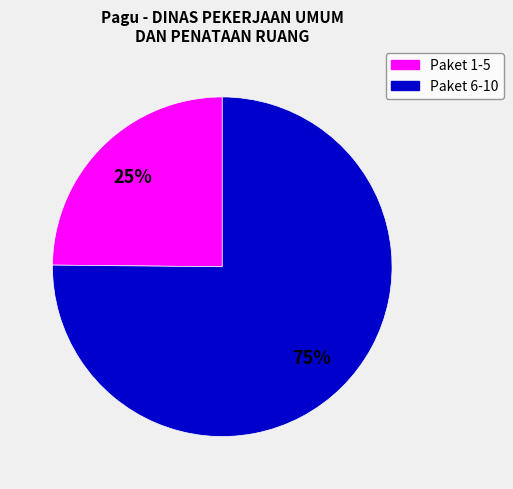

To the nearest percent, what is the average slice percentage?

50%